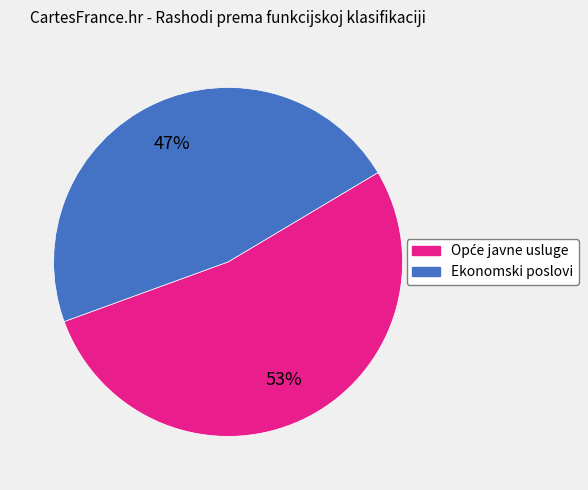

Which category has the smallest portion of the pie?

Ekonomski poslovi